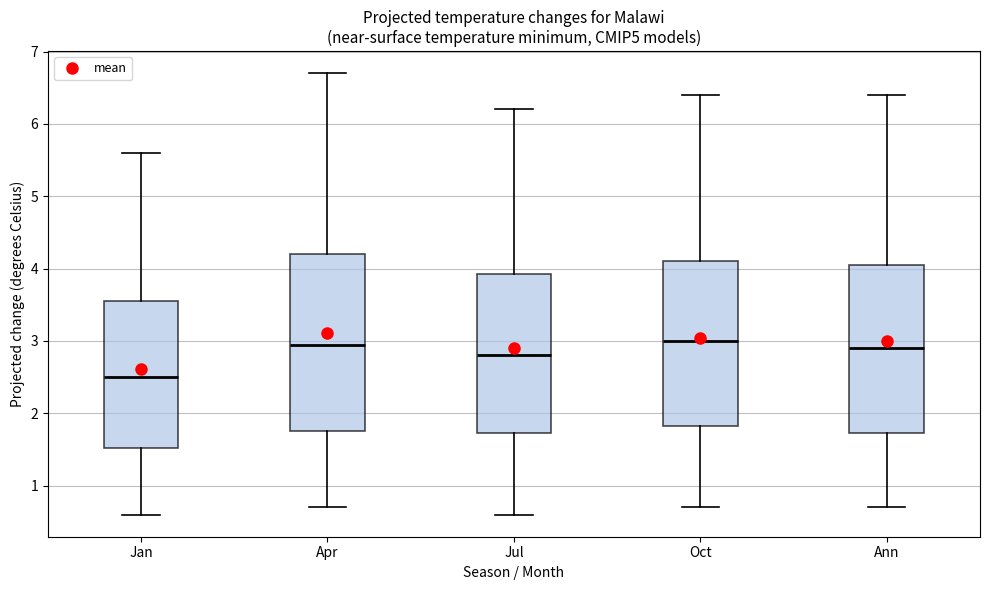

Reading left to right, transcribe this box plot: for each box, give where its median line is, the range the box spans, and where its two whiskers end, as read against the y-axis. The values are not printed on the chart, so give them approximately, as read against the axis.

Jan: median 2.5, box 1.5 to 3.6, whiskers 0.6 to 5.6
Apr: median 3.0, box 1.8 to 4.2, whiskers 0.7 to 6.7
Jul: median 2.8, box 1.7 to 3.9, whiskers 0.6 to 6.2
Oct: median 3.0, box 1.8 to 4.1, whiskers 0.7 to 6.4
Ann: median 2.9, box 1.7 to 4.1, whiskers 0.7 to 6.4